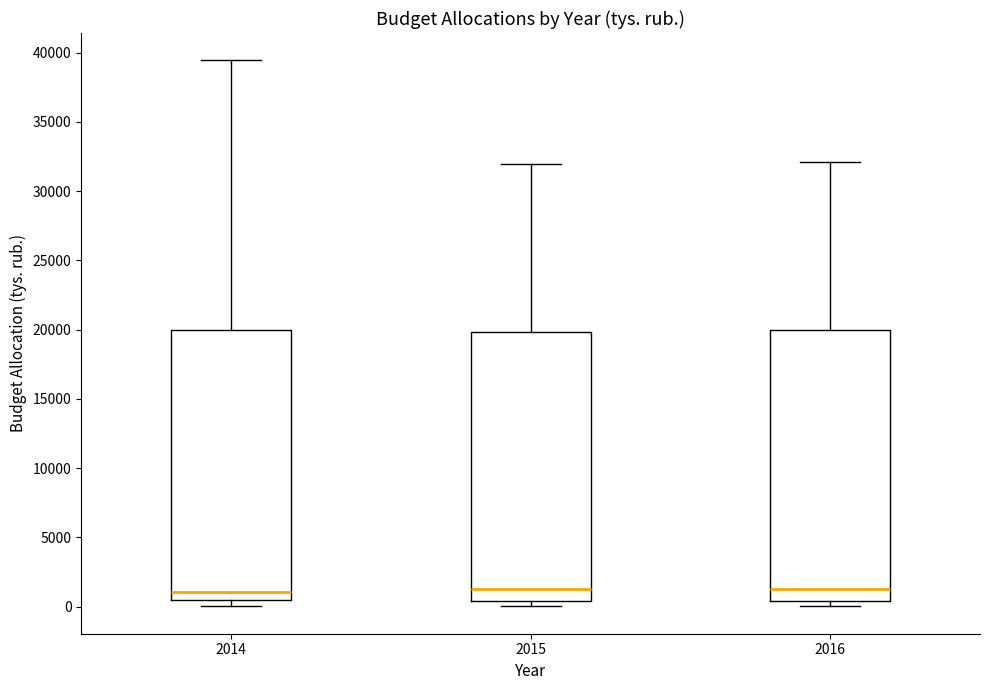

Reading left to right, read every box against the y-axis: the position of its median line, the range the box covers, and the ends of its whiskers. The values are not printed on the chart, so give them approximately, as read against the axis.

2014: median 1000, box 500 to 20000, whiskers 0 to 39500
2015: median 1500, box 500 to 20000, whiskers 0 to 32000
2016: median 1500, box 500 to 20000, whiskers 0 to 32000